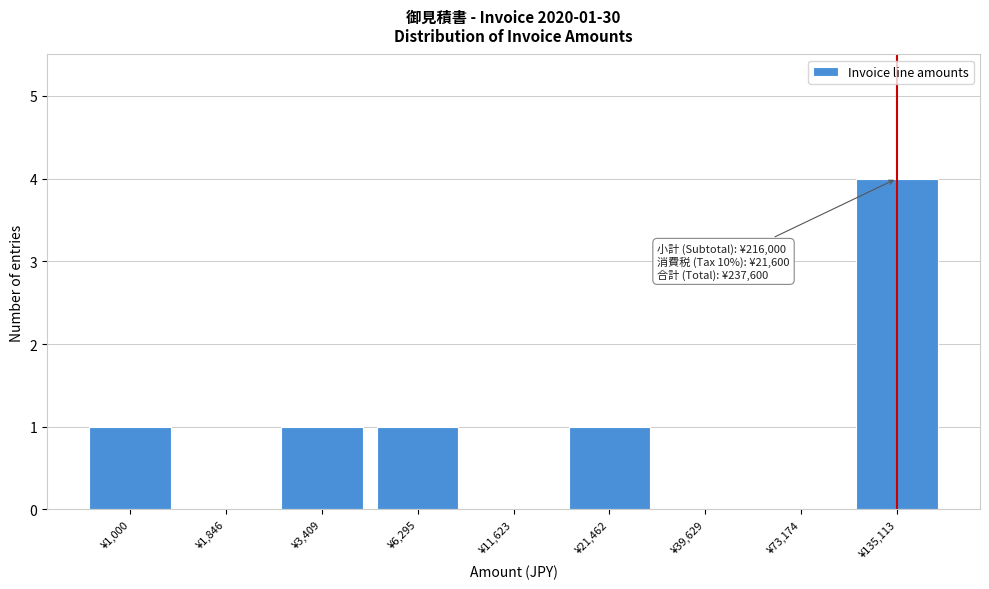

Reading left to right, transcribe all the data shown in this chart.

¥1,000=1	¥1,846=0	¥3,409=1	¥6,295=1	¥11,623=0	¥21,462=1	¥39,629=0	¥73,174=0	¥135,113=4